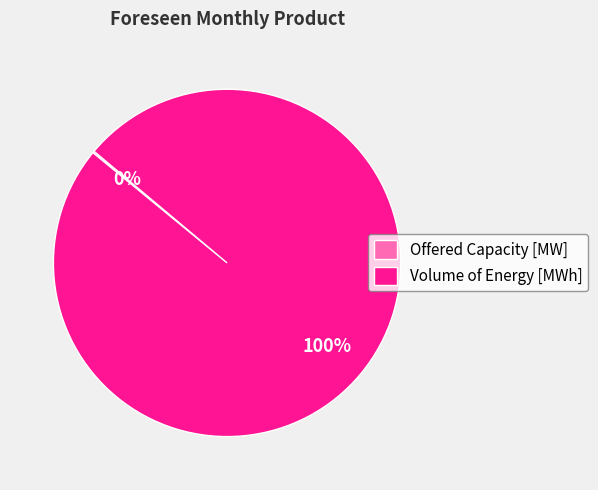

To the nearest percent, what is the difference between the largest and smallest slice percentages?

100%